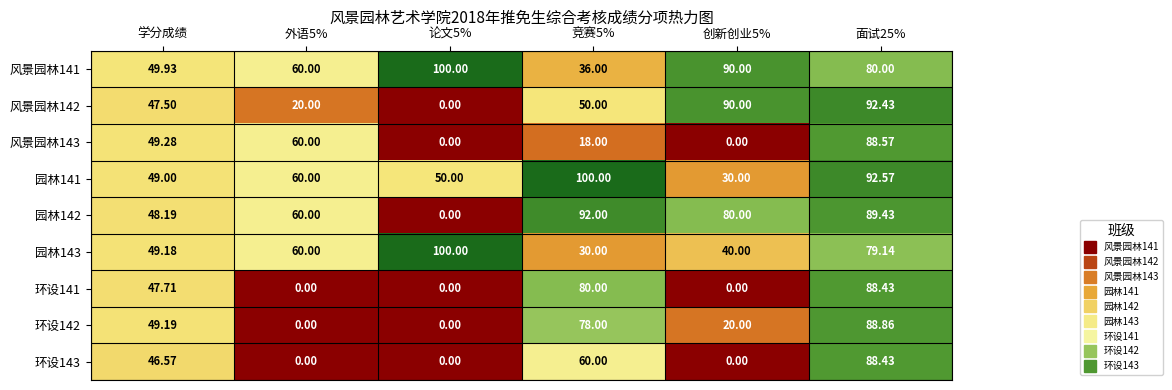

Is the value of 园林141 at 论文5% greater than the value of 环设142 at 竞赛5%?

No